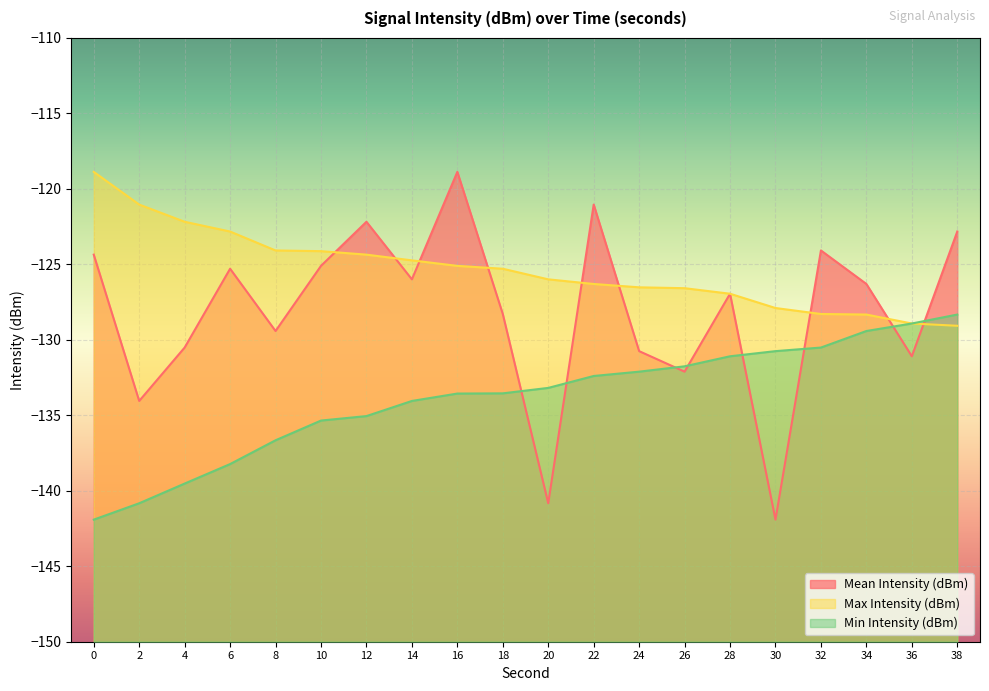

Rank the categories by Min Intensity (dBm) value from highest to lowest.

38, 36, 34, 32, 30, 28, 26, 24, 22, 20, 18, 16, 14, 12, 10, 8, 6, 4, 2, 0